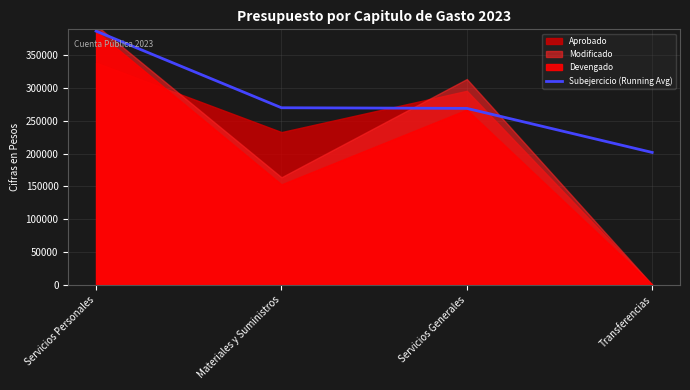

True or false: Subejercicio (Running Avg) has a value of 109648.8 at Servicios Personales.

False